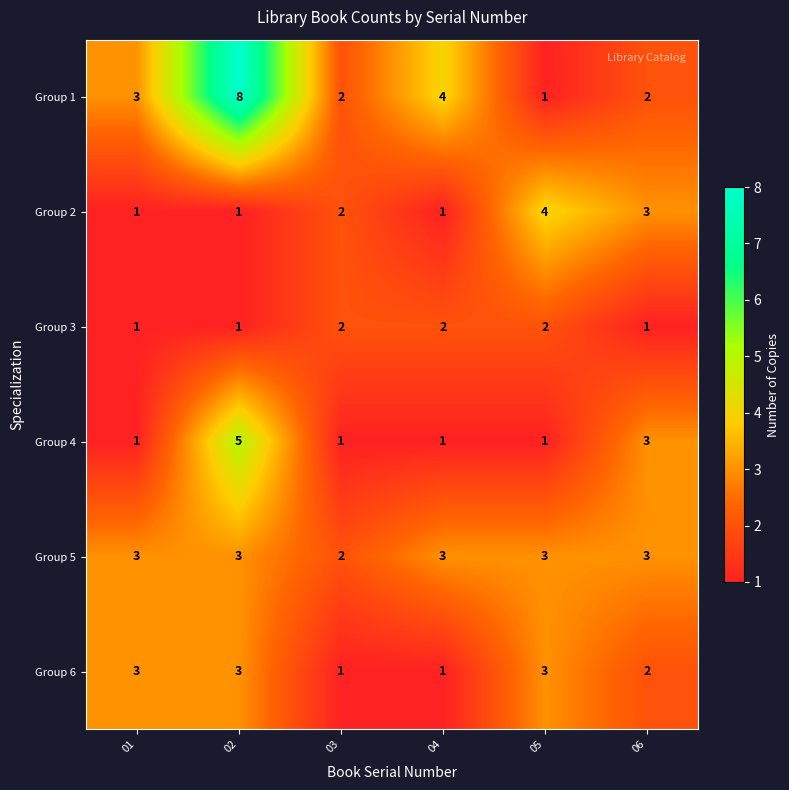

What is the maximum value shown in the chart?

8